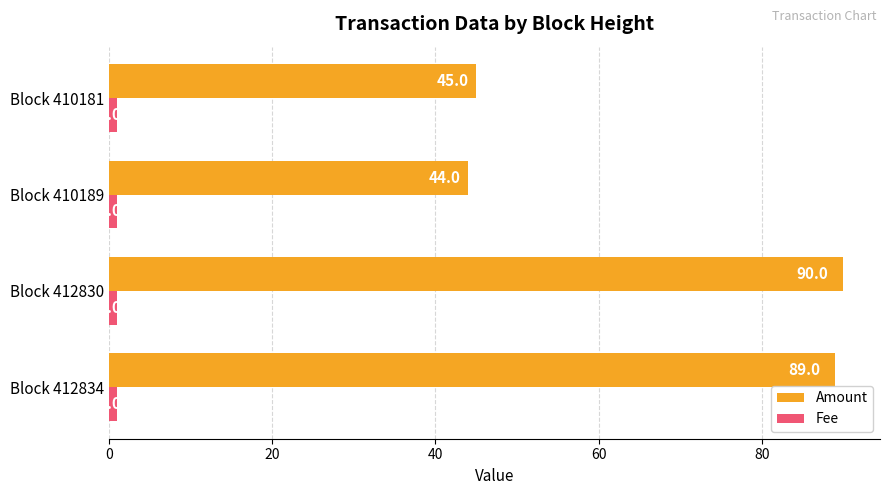

Which series has the largest total across all categories?

Amount